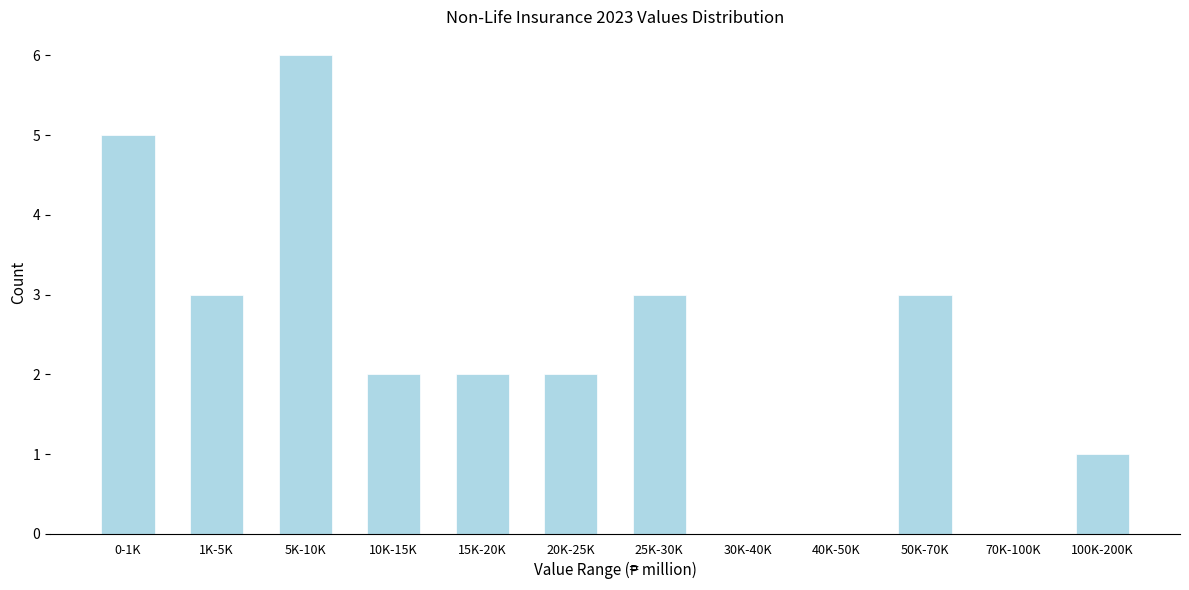

Reading left to right, list all the values displayed in this chart.

0-1K=5	1K-5K=3	5K-10K=6	10K-15K=2	15K-20K=2	20K-25K=2	25K-30K=3	30K-40K=0	40K-50K=0	50K-70K=3	70K-100K=0	100K-200K=1